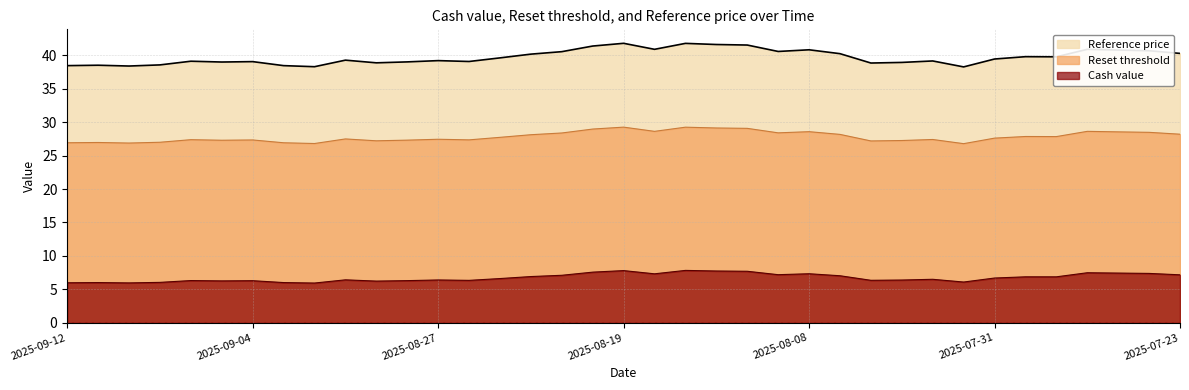

List the labels in order of Reset threshold value, smallest first.

2025-08-01, 2025-09-02, 2025-09-10, 2025-09-12, 2025-09-03, 2025-09-11, 2025-09-09, 2025-08-06, 2025-08-29, 2025-08-05, 2025-09-05, 2025-08-28, 2025-09-04, 2025-08-26, 2025-09-08, 2025-08-04, 2025-08-27, 2025-09-01, 2025-07-31, 2025-08-25, 2025-07-29, 2025-07-30, 2025-08-22, 2025-08-07, 2025-07-23, 2025-08-21, 2025-08-11, 2025-07-24, 2025-07-25, 2025-08-08, 2025-08-18, 2025-07-28, 2025-08-20, 2025-08-12, 2025-08-14, 2025-08-15, 2025-08-19